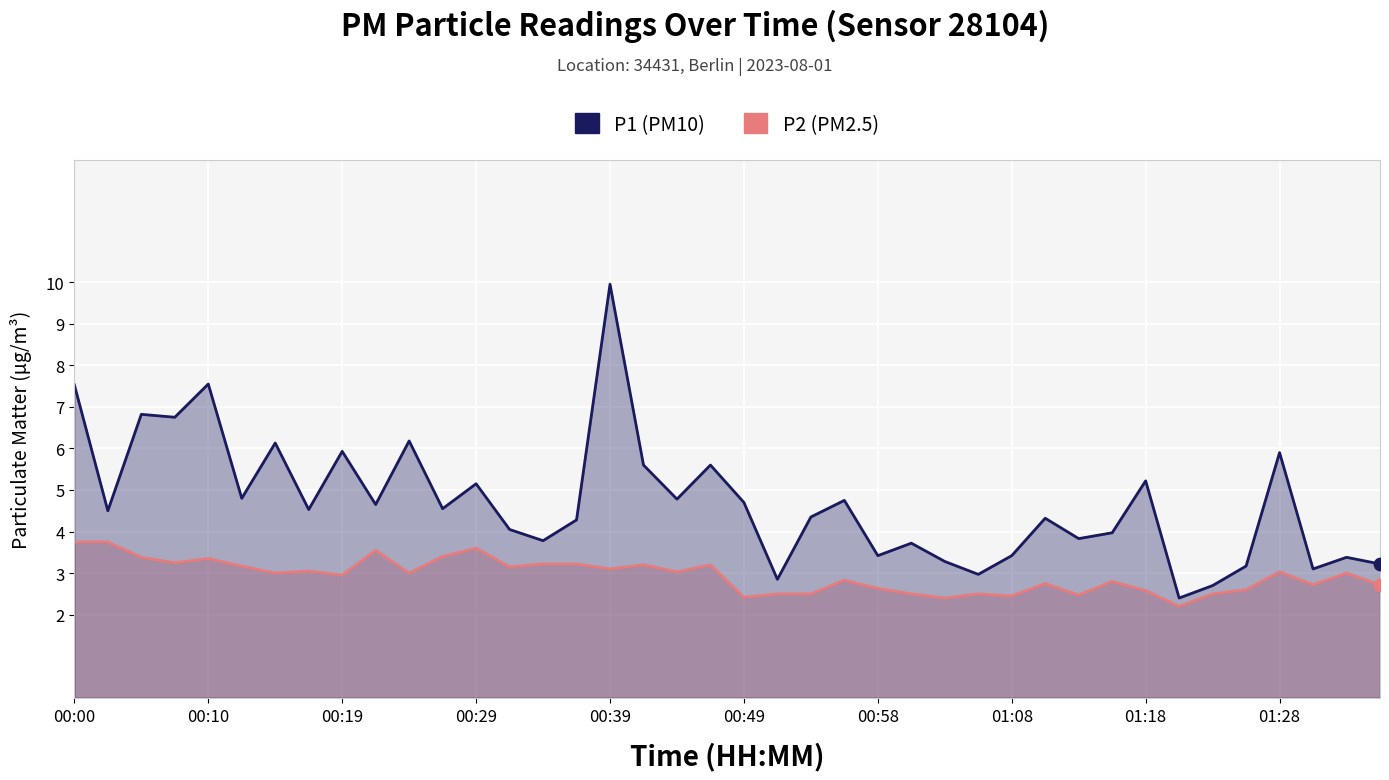

What are all the series names shown in the legend?

P2, P1